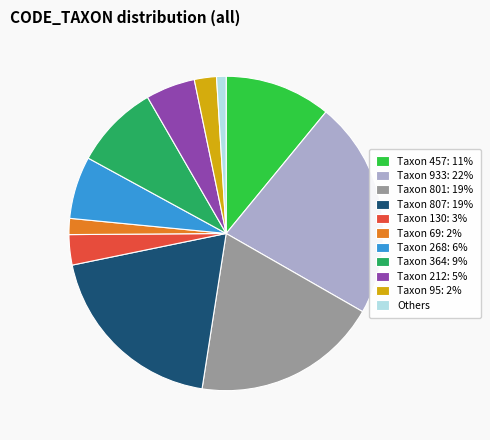

Is it true that Taxon 807: 19% is 26% of the pie?

False